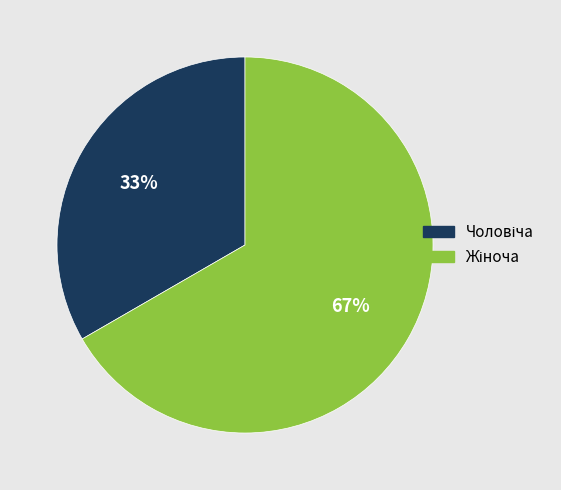

To the nearest percent, what is the average slice percentage?

50%